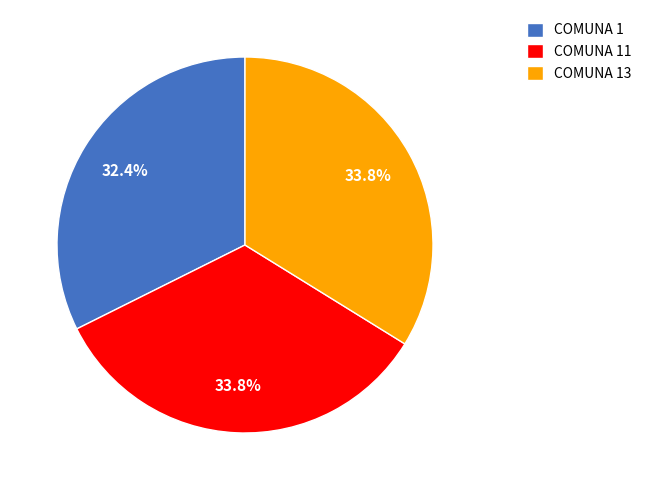

Does COMUNA 11 account for over 50% of the chart?

No